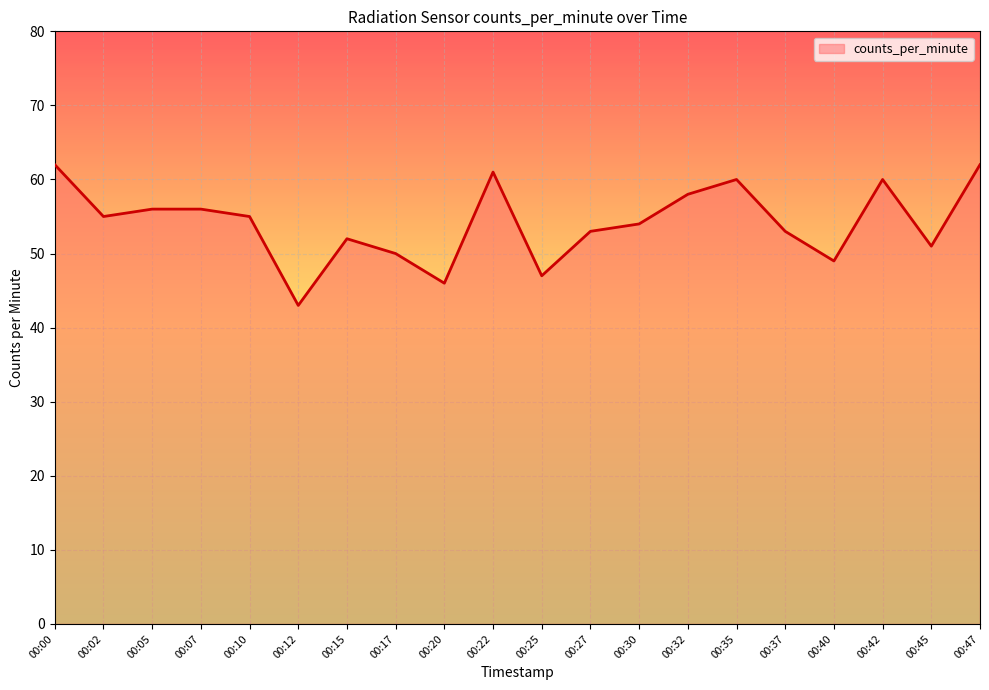

True or false: the data shows 20 at 00:22.

False